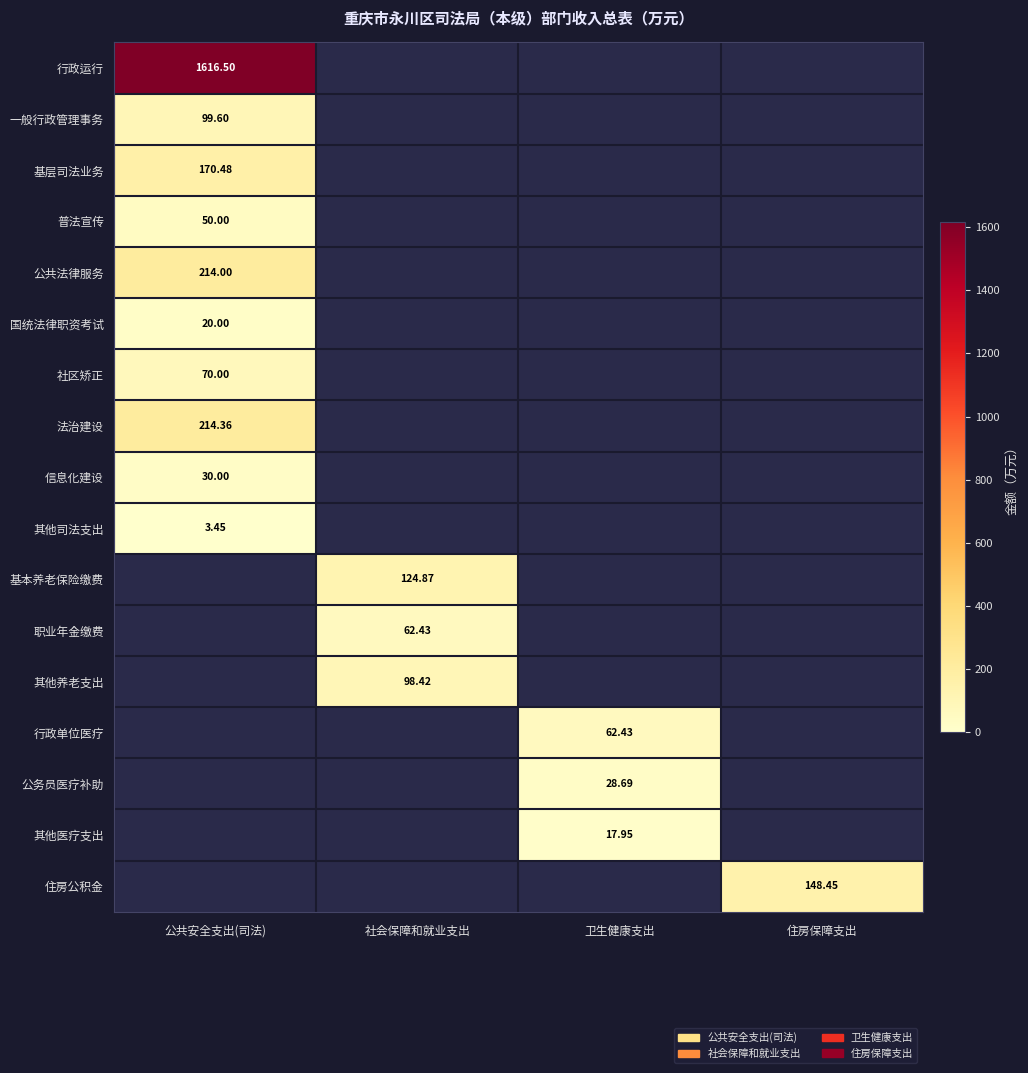

Which series has the largest total across all categories?

行政运行